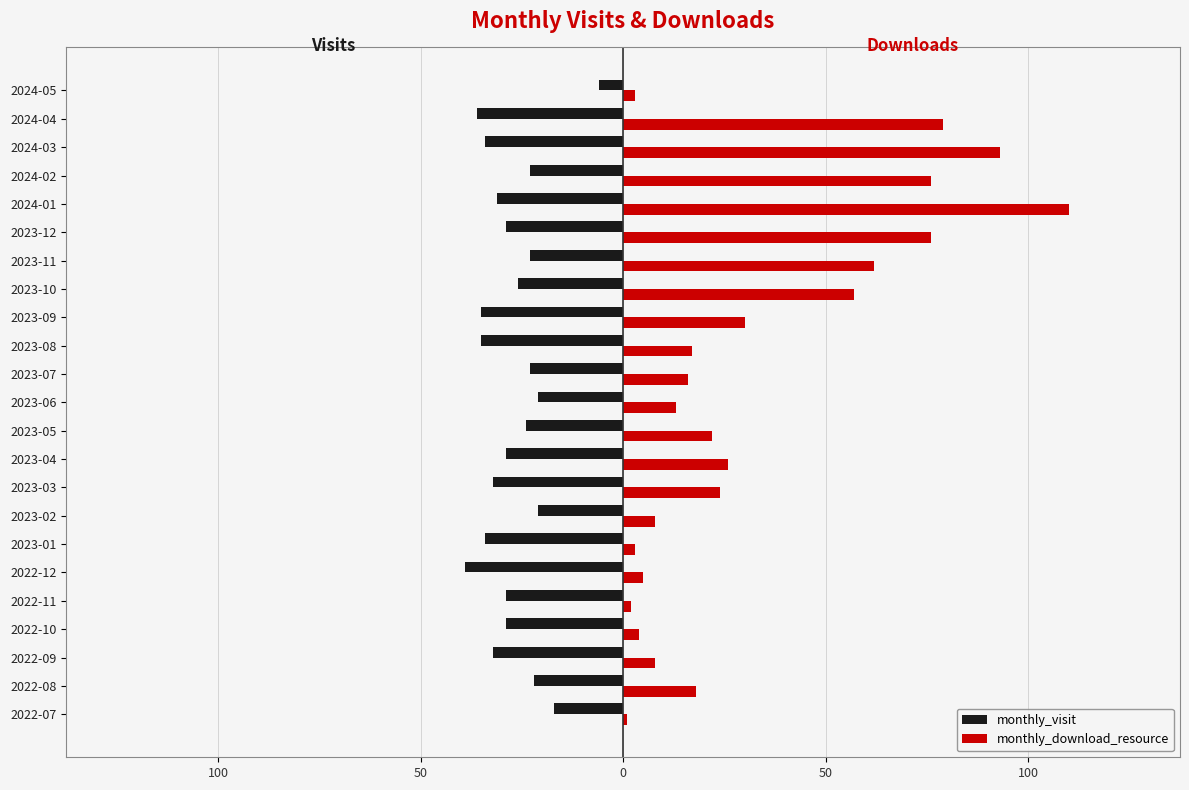

What are all the series names shown in the legend?

monthly_visit, monthly_download_resource